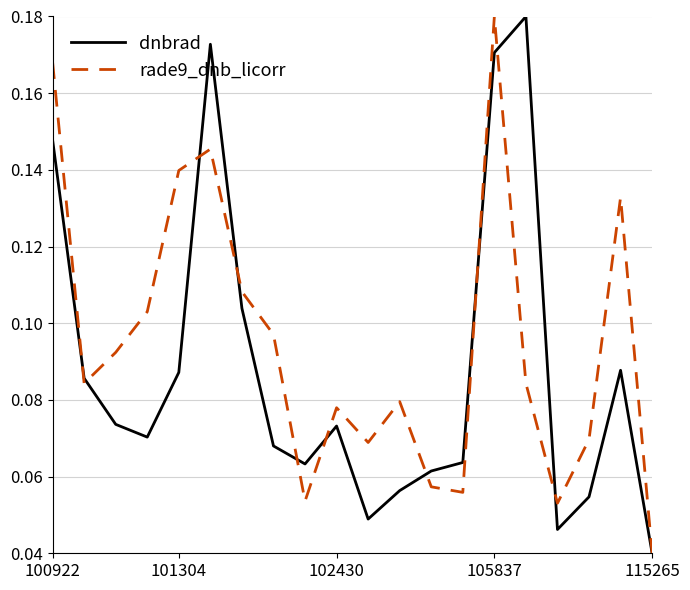

Rank the series by their average value, from highest to lowest.

rade9_dnb_licorr, dnbrad